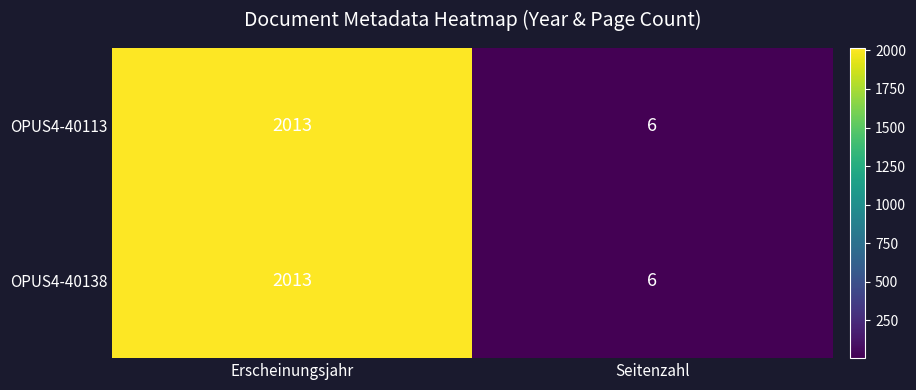

What is the average value of the OPUS4-40113 series?

1010